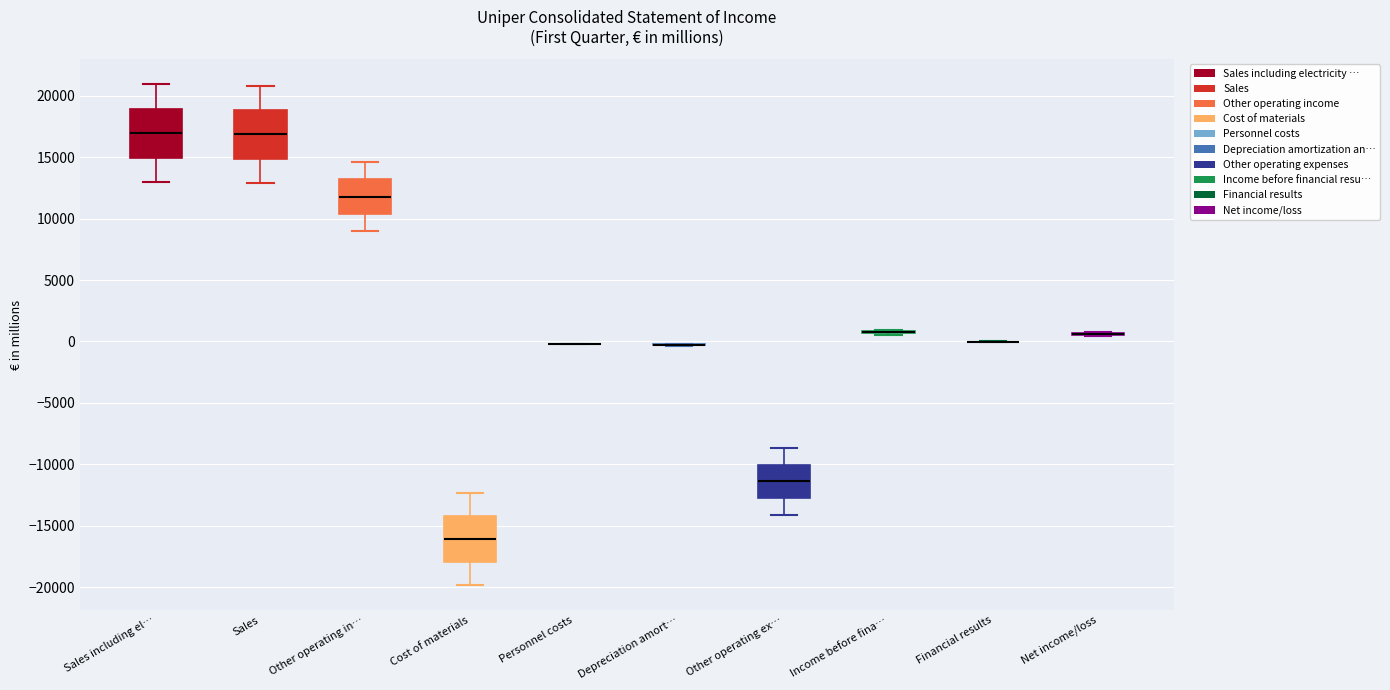

Reading left to right, read every box against the y-axis: the position of its median line, the range the box covers, and the ends of its whiskers. The values are not printed on the chart, so give them approximately, as read against the axis.

Sales including el…: median 17000, box 15000 to 19000, whiskers 13000 to 21000
Sales: median 17000, box 15000 to 19000, whiskers 13000 to 21000
Other operating in…: median 12000, box 10500 to 13000, whiskers 9000 to 14500
Cost of materials: median -16000, box -18000 to -14000, whiskers -20000 to -12500
Personnel costs: box collapsed to a line at 0, whiskers 0 to 0
Depreciation amort…: box collapsed to a line at -500, whiskers -500 to 0
Other operating ex…: median -11500, box -12500 to -10000, whiskers -14000 to -8500
Income before fina…: box collapsed to a line at 500, whiskers 500 to 1000
Financial results: box collapsed to a line at 0, whiskers 0 to 0
Net income/loss: box collapsed to a line at 500, whiskers 500 to 1000